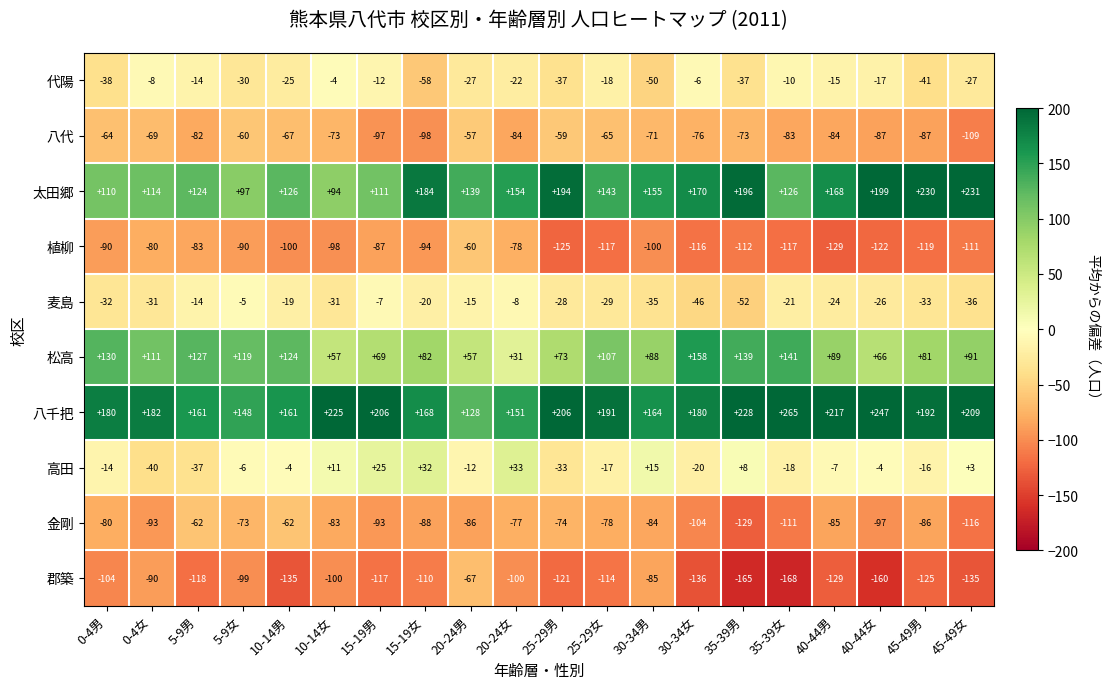

How many data points does each series have?

20